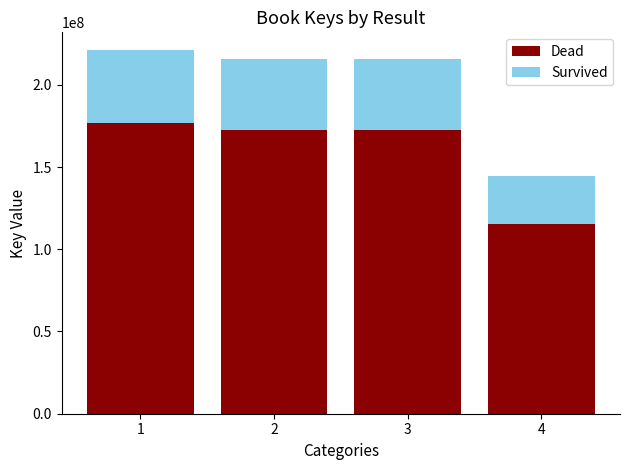

What is the difference between the Dead values at 4 and 3?

56692098